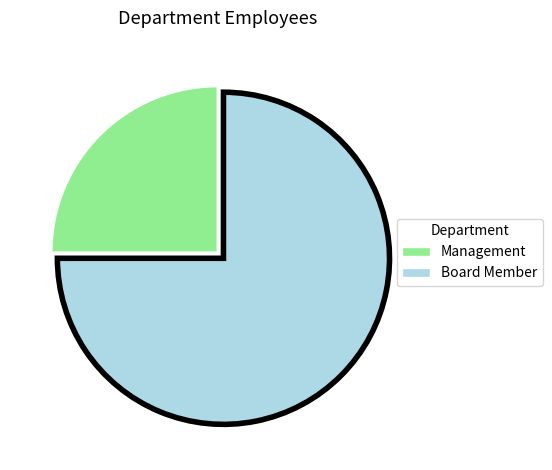

Which has a higher value, Board Member or Management?

Board Member